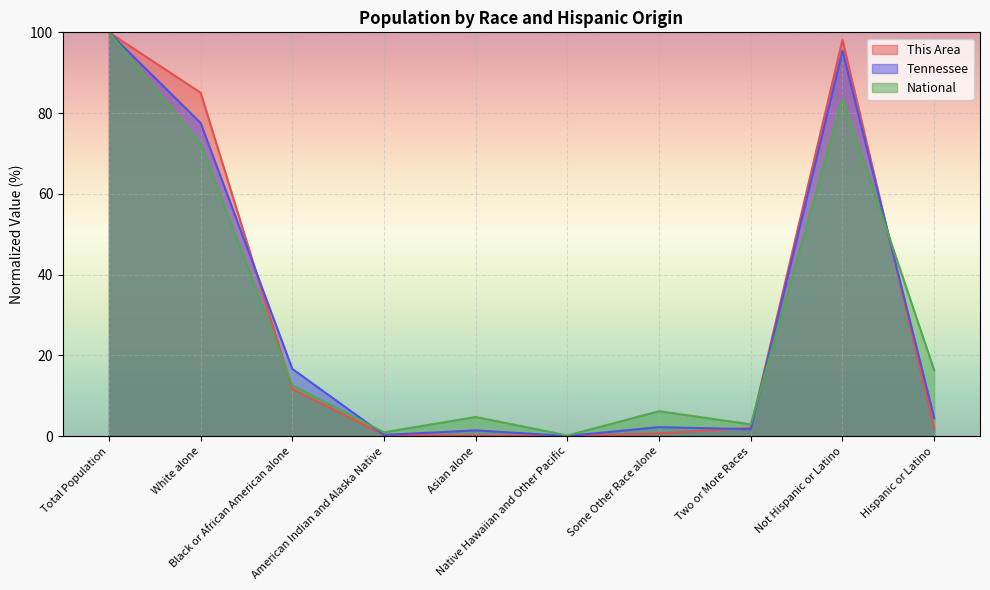

What is the difference between the maximum and minimum values in the Tennessee series?

99.9